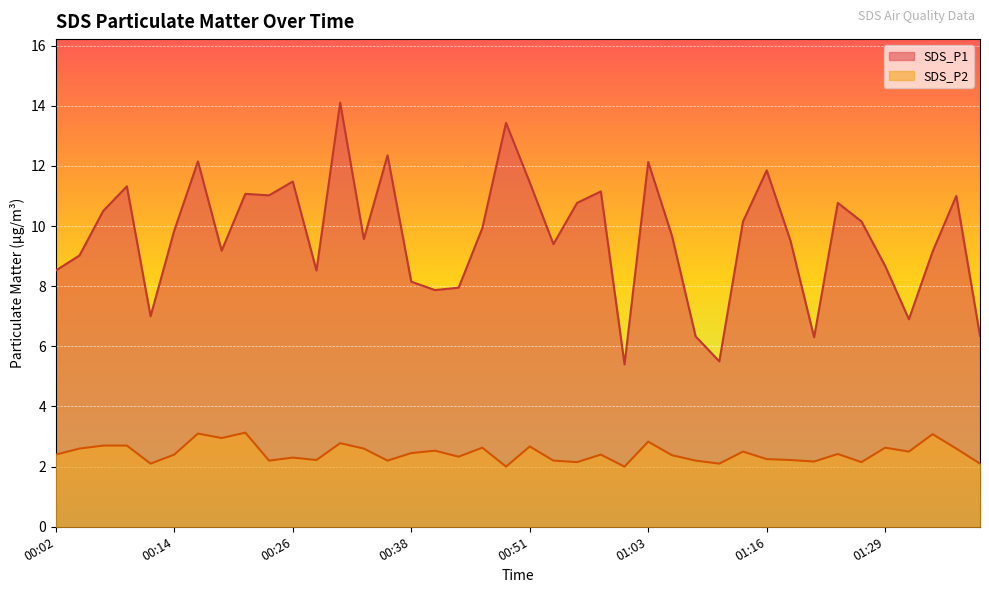

What is the value of the SDS_P2 point at the 19th from the left?

2.6